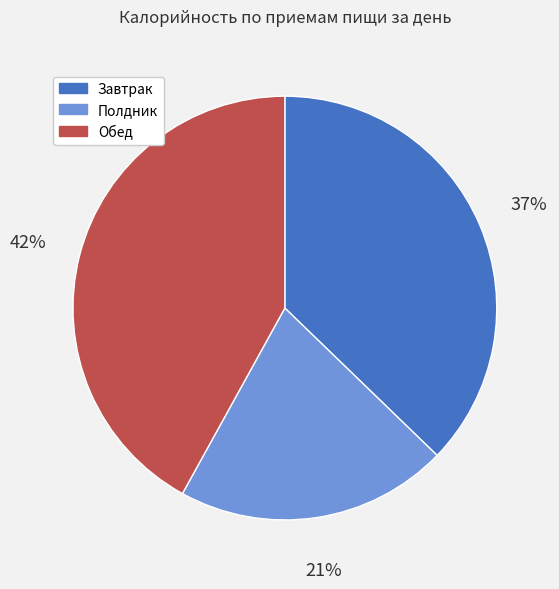

Which has a higher value, Полдник or Обед?

Обед